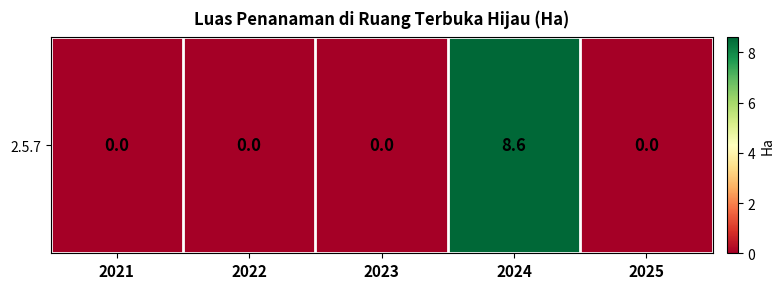

Is it true that the value at 2023 is 2.8?

False